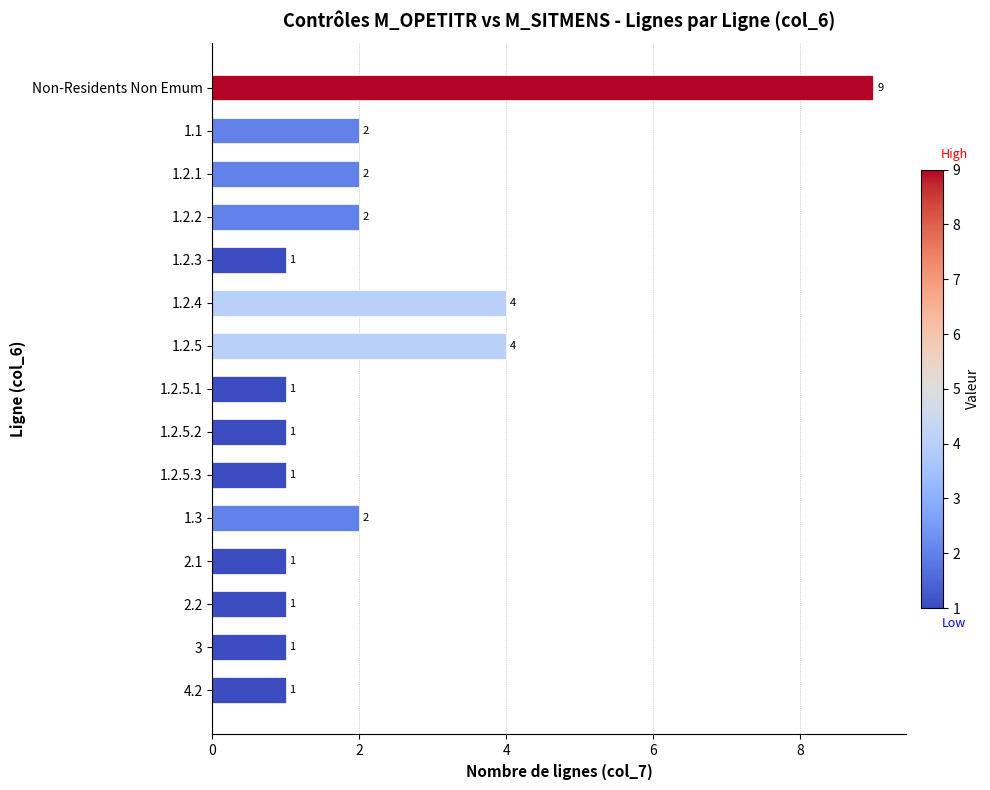

The chart shows a value of 1 at 4.2. True or false?

True